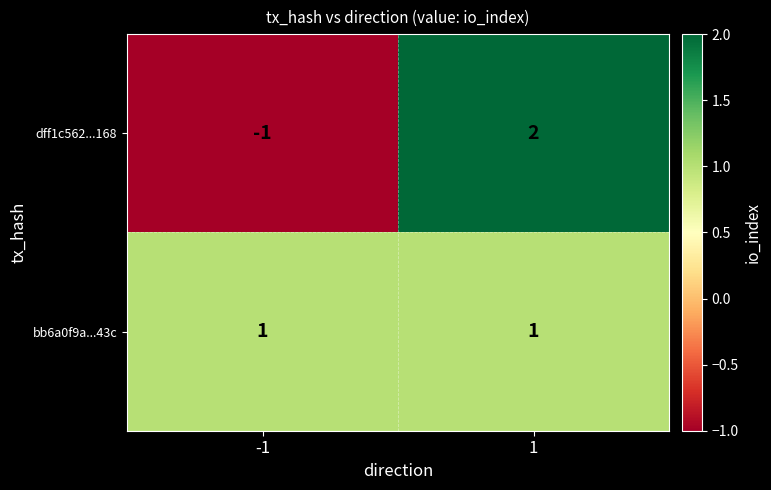

Which series has the largest total across all categories?

bb6a0f9a...43c